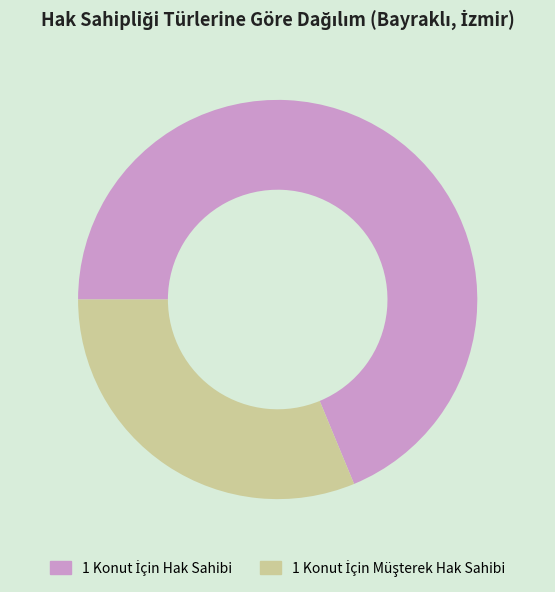

Is there a majority slice in this chart?

Yes